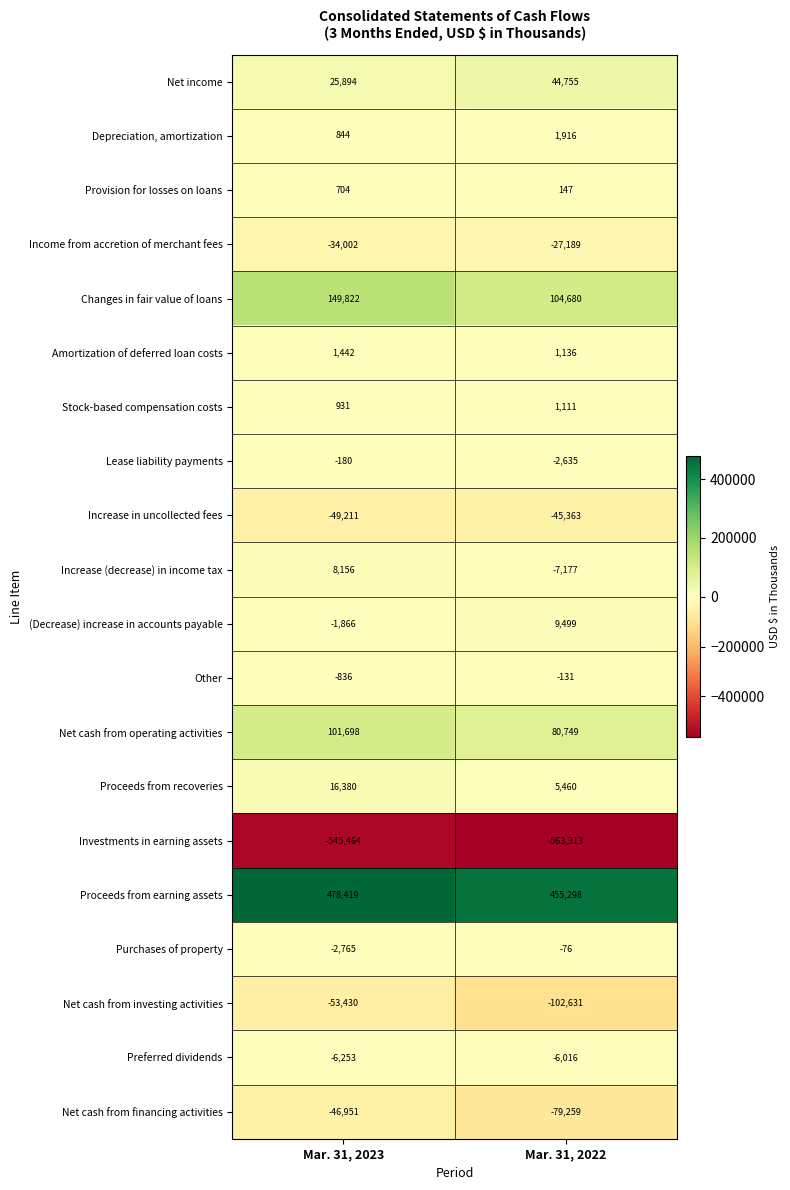

What is the sum of the Net income values at Mar. 31, 2023 and Mar. 31, 2022?

70649